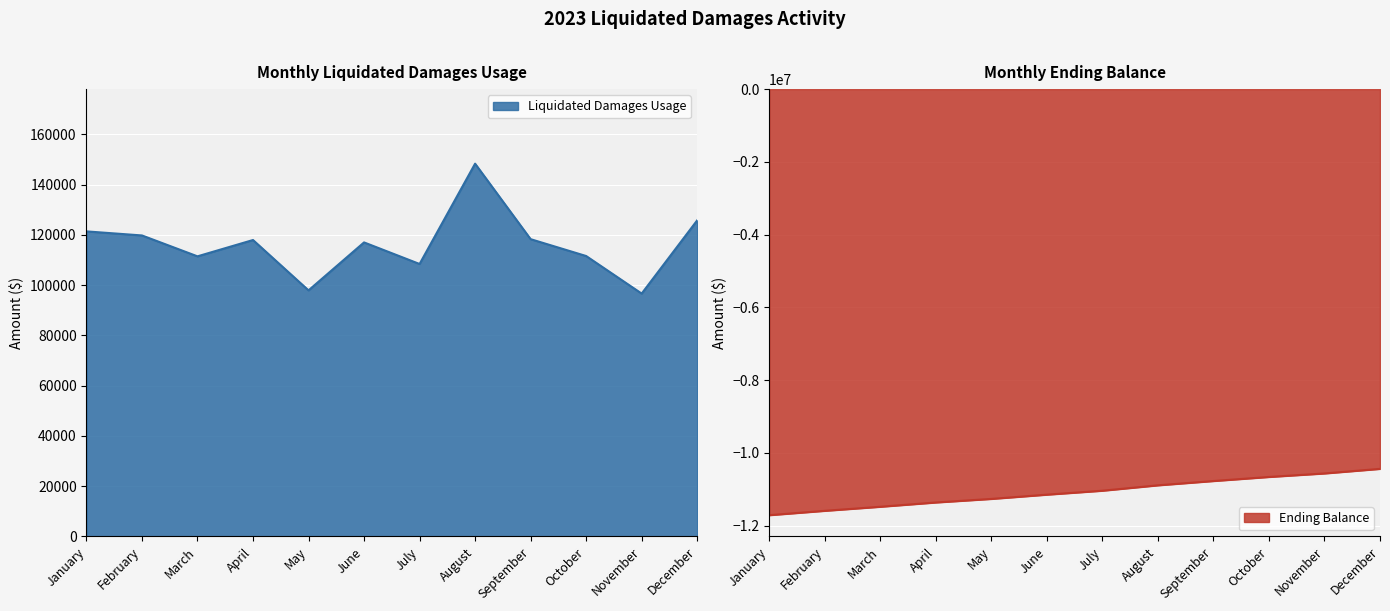

Is it true that Liquidated Damages Usage equals 97928.4 at May?

True